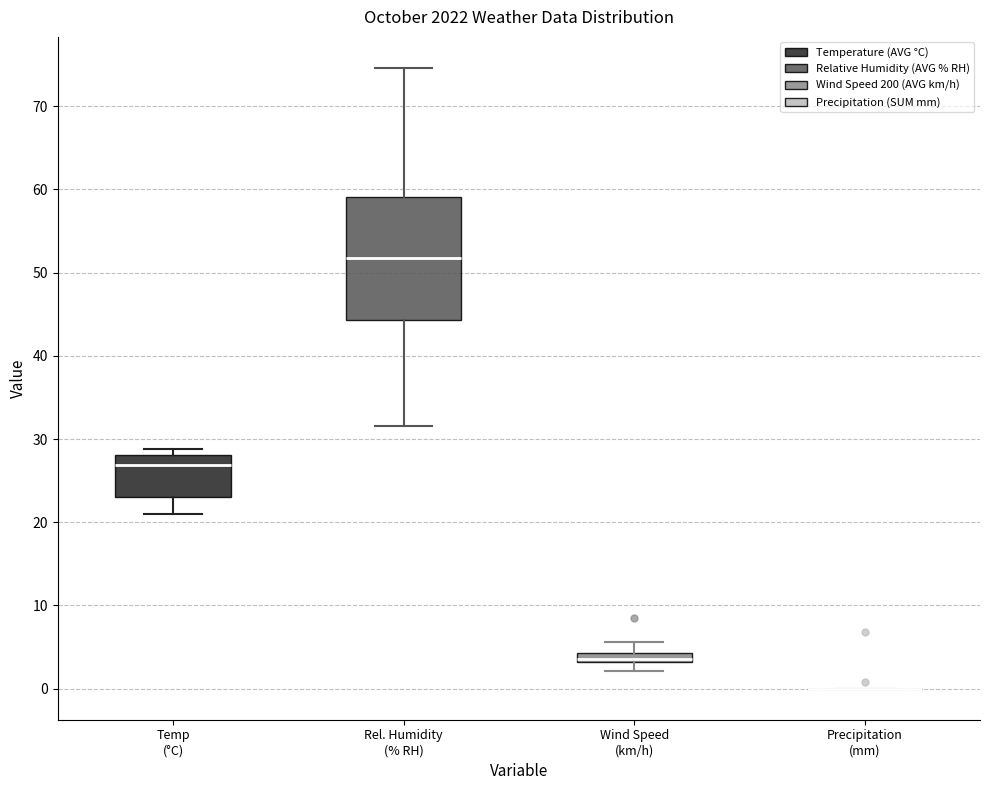

Comparing the boxes themselves (not the whiskers), which one is the tallest?

Rel. Humidity (% RH)